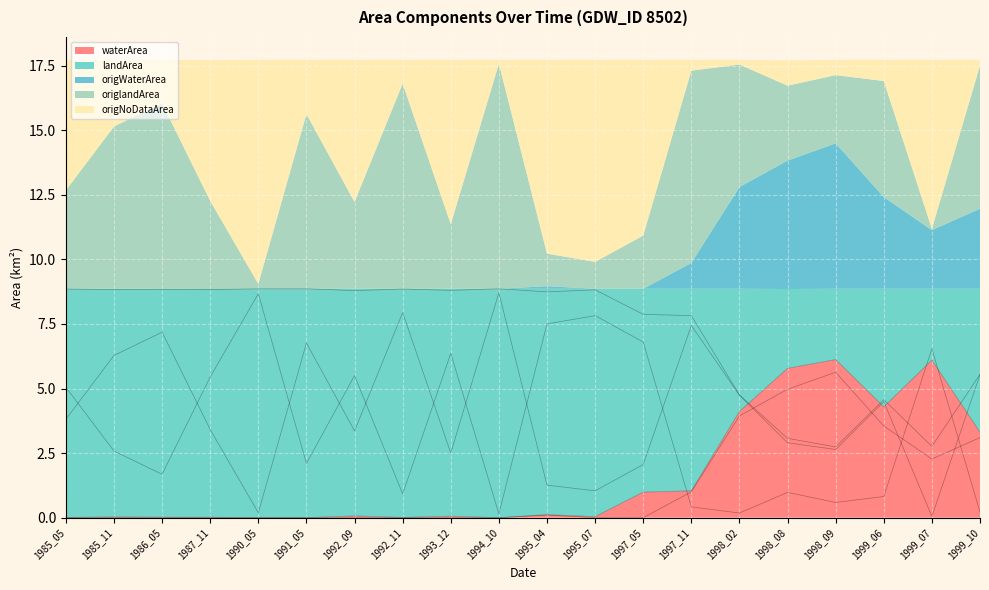

Where does the landArea series first go above 8?

1985_05